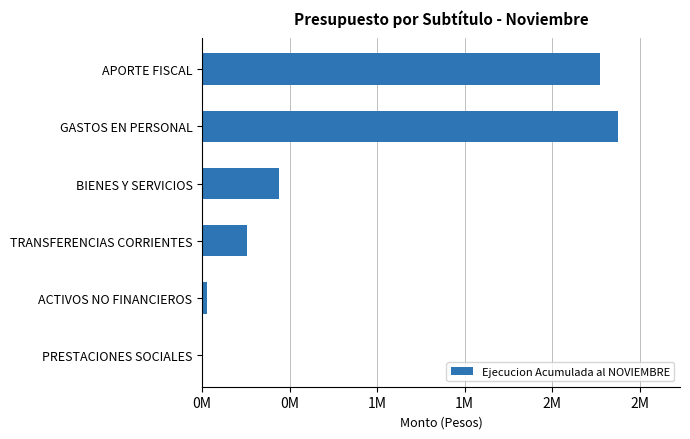

Are the bars horizontal?

Yes